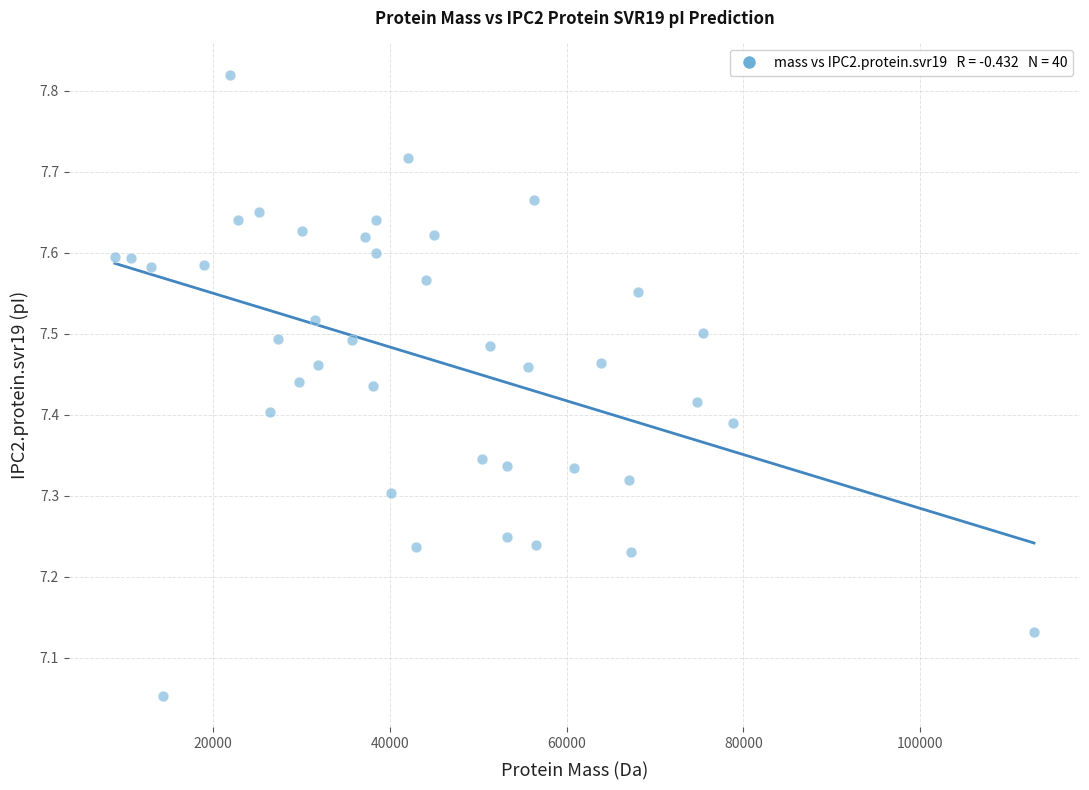

What is the range of Y values (max minus min)?

0.8